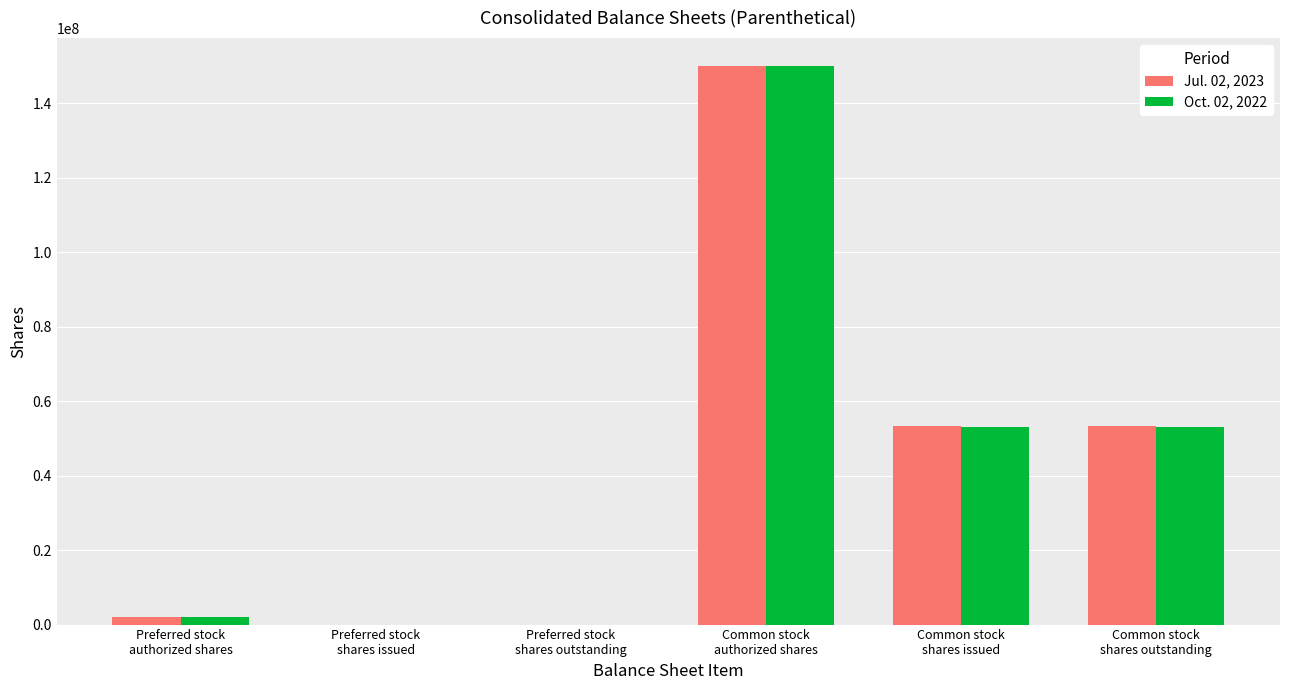

True or false: Oct. 02, 2022 has a value of 150000000 at Common stock
authorized shares.

True